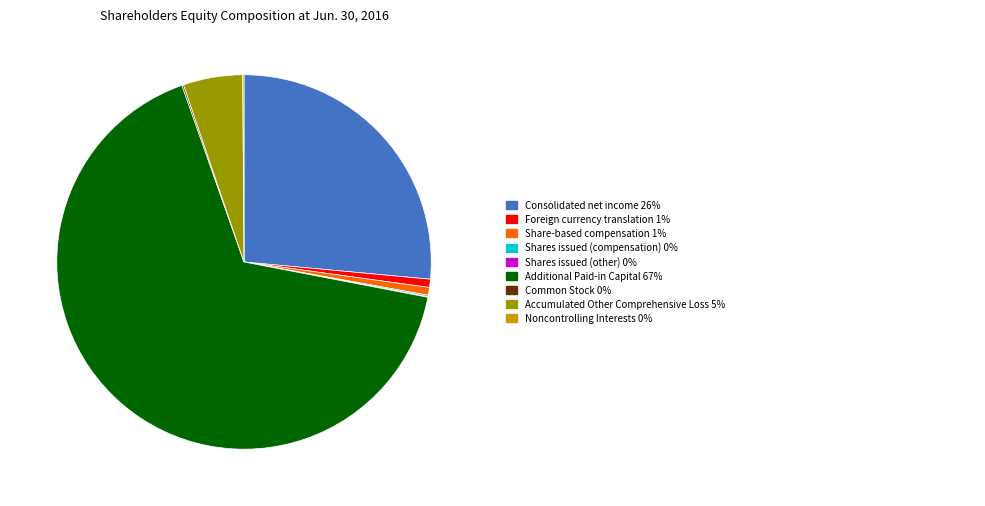

Does any single category account for the majority?

Yes